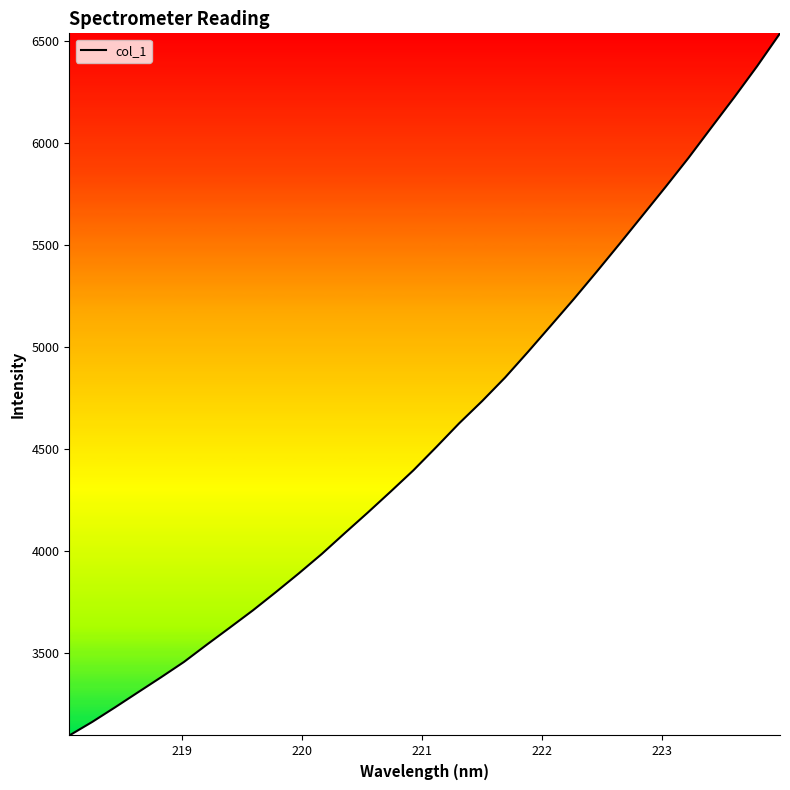

What is the smallest value displayed?

3097.8